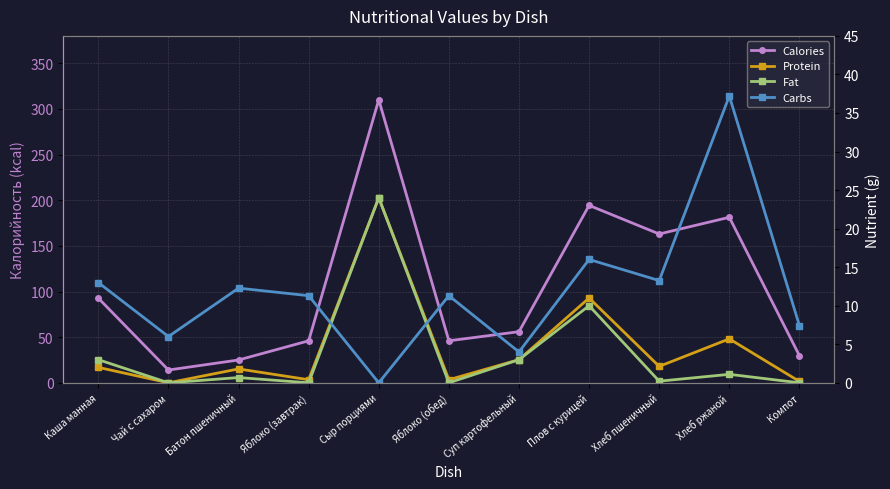

Reading right to left, list all the values displayed in this chart.

Calories: Компот=29.7	Хлеб ржаной=181.3	Хлеб пшеничный=163.0	Плов с курицей=194.3	Суп картофельный=56.0	Яблоко (обед)=46.0	Сыр порциями=310.0	Яблоко (завтрак)=46.0	Батон пшеничный=25.0	Чай с сахаром=14.0	Каша манная=92.7
Protein: Компот=0.2	Хлеб ржаной=5.7	Хлеб пшеничный=2.1	Плов с курицей=11.0	Суп картофельный=3.0	Яблоко (обед)=0.4	Сыр порциями=24.0	Яблоко (завтрак)=0.4	Батон пшеничный=1.8	Чай с сахаром=0.0	Каша манная=2.0
Fat: Компот=0.0	Хлеб ржаной=1.1	Хлеб пшеничный=0.2	Плов с курицей=10.0	Суп картофельный=3.0	Яблоко (обед)=0.0	Сыр порциями=24.0	Яблоко (завтрак)=0.0	Батон пшеничный=0.7	Чай с сахаром=0.0	Каша манная=3.0
Carbs: Компот=7.4	Хлеб ржаной=37.2	Хлеб пшеничный=13.3	Плов с курицей=16.0	Суп картофельный=4.0	Яблоко (обед)=11.3	Сыр порциями=0.0	Яблоко (завтрак)=11.3	Батон пшеничный=12.3	Чай с сахаром=6.0	Каша манная=13.0